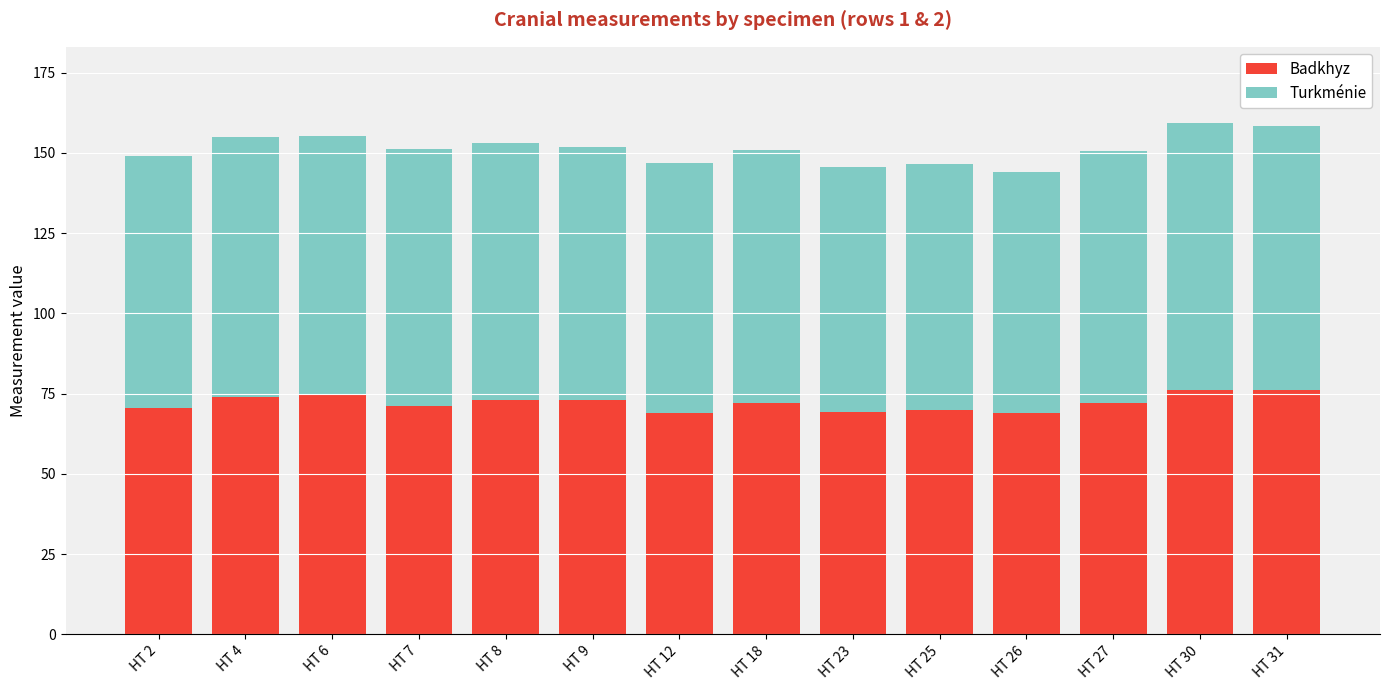

The Badkhyz series shows 119.9 at HT 7. True or false?

False